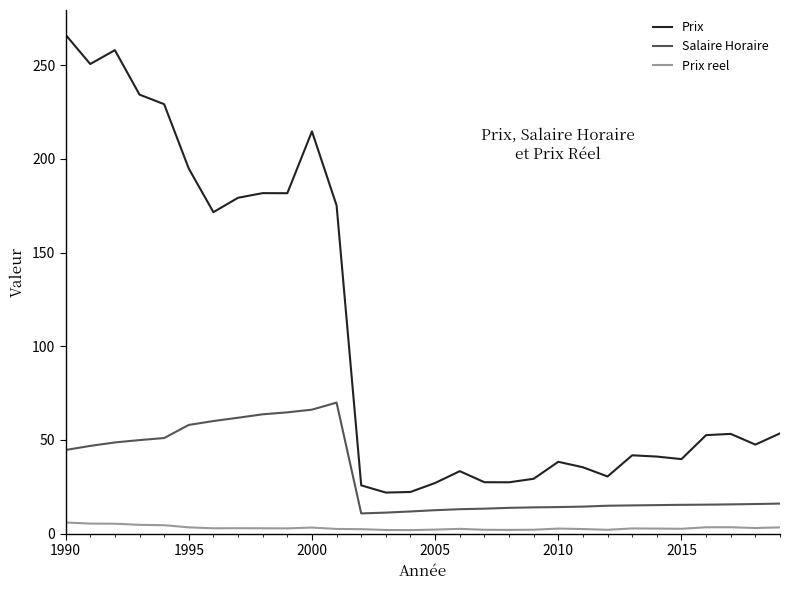

What are all the series names shown in the legend?

Prix, Salaire Horaire, Prix reel